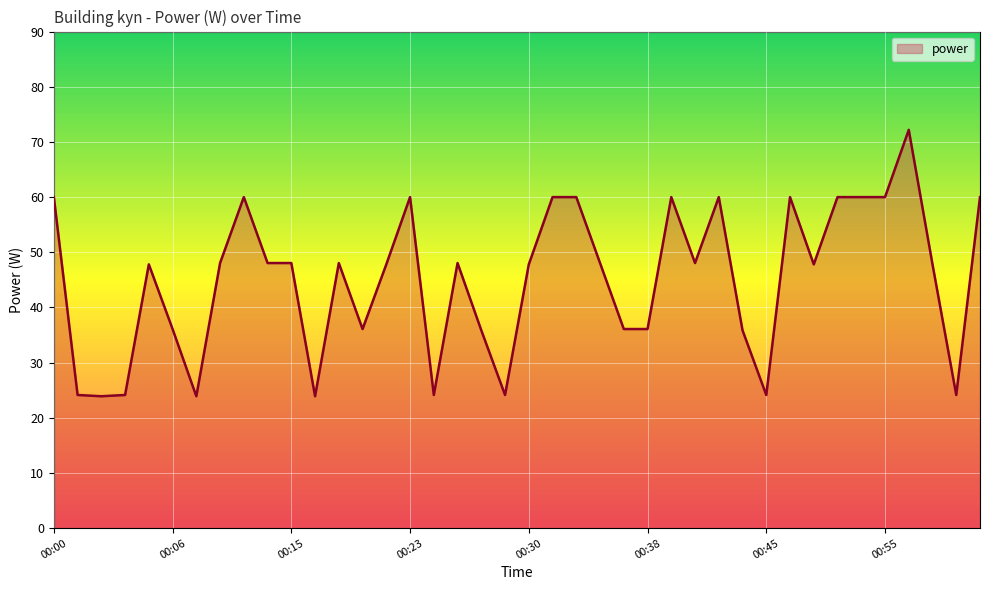

What is the maximum value shown in the chart?

72.2